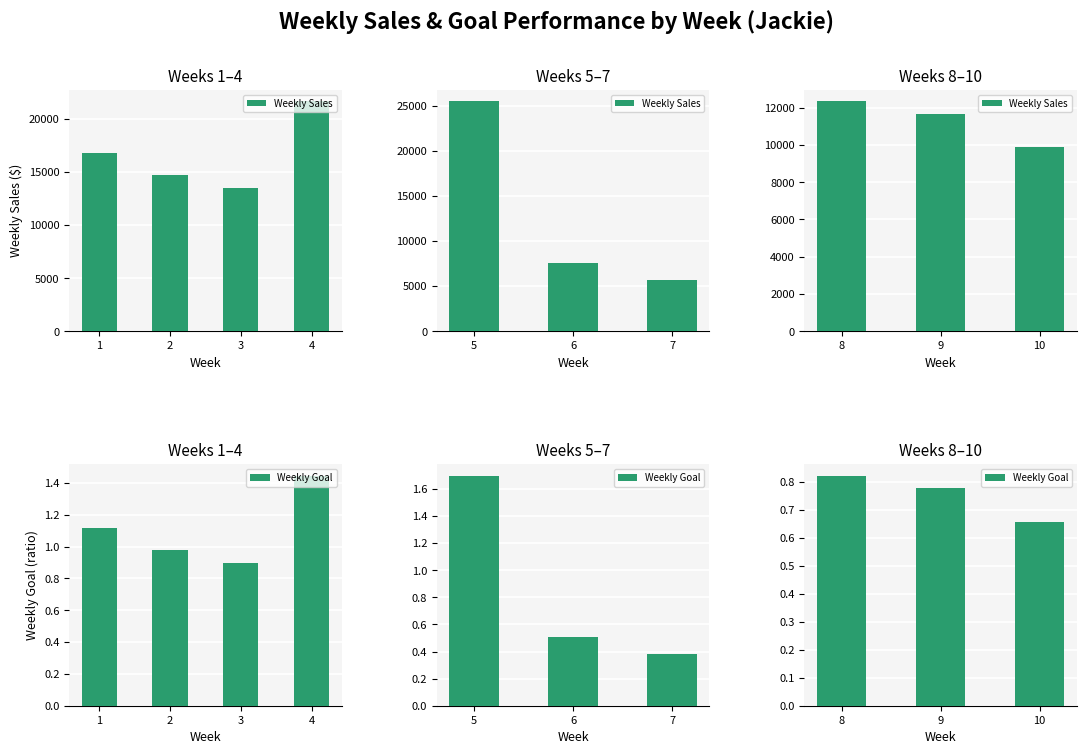

At 10, list the series in order from largest to smallest.

Weekly Sales, Weekly Goal